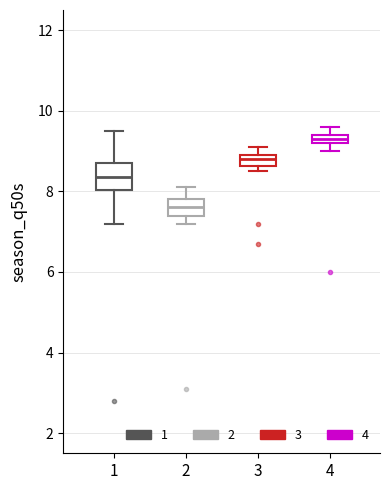

Which box is the tallest, from its lower edge to its upper edge?

1